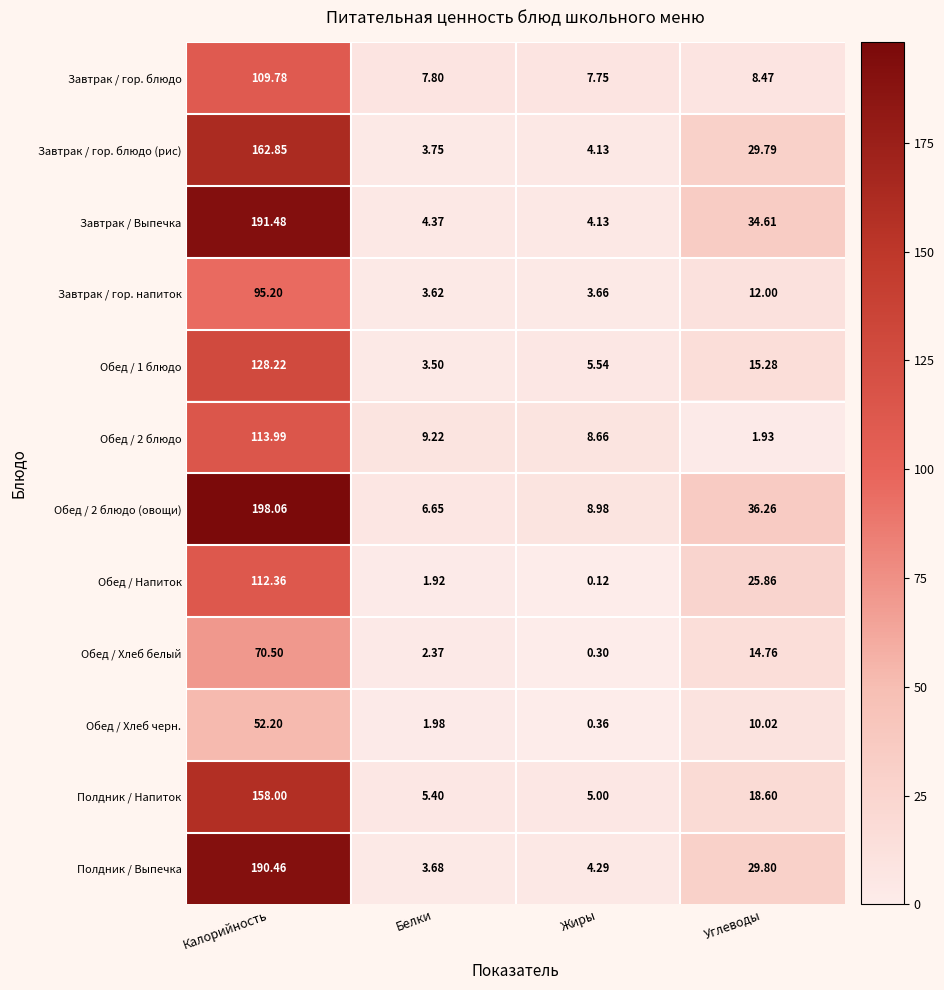

Where is Обед / Хлеб черн. nearest to the value 26?

Углеводы